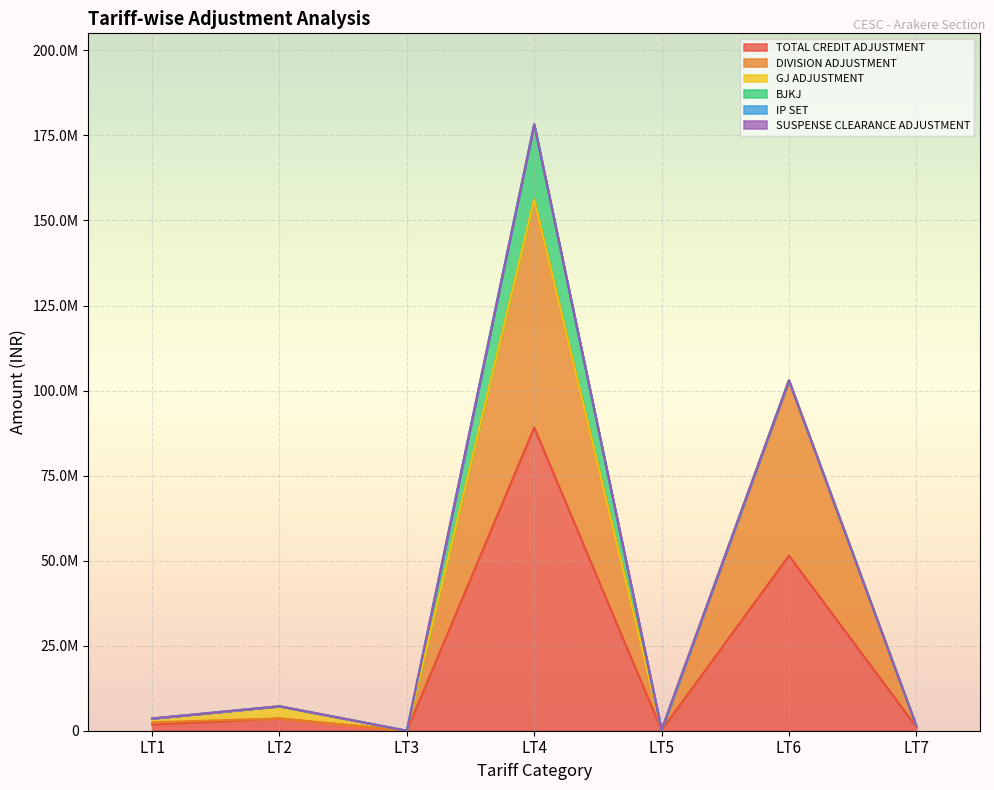

What is the difference between the highest and lowest values at LT5?

165293.3